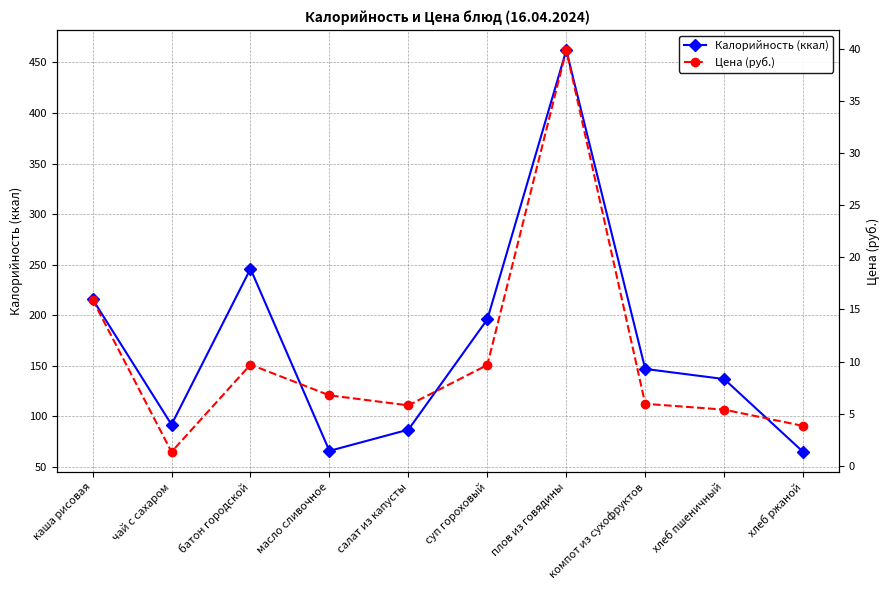

Is this an area chart (filled region under the line)?

No